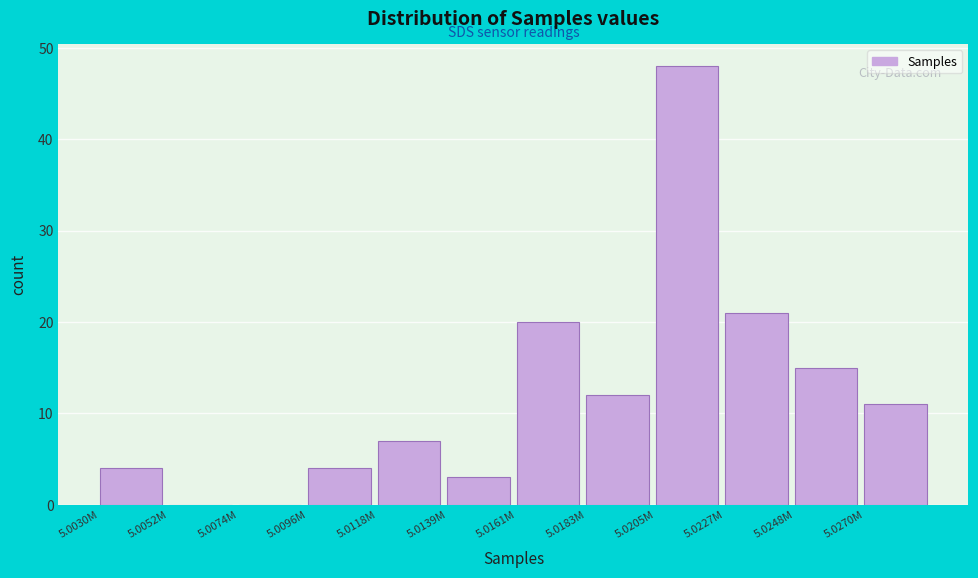

Reading left to right, list all the values displayed in this chart.

5.0030M=4	5.0052M=0	5.0074M=0	5.0096M=4	5.0118M=7	5.0139M=3	5.0161M=20	5.0183M=12	5.0205M=48	5.0227M=21	5.0248M=15	5.0270M=11